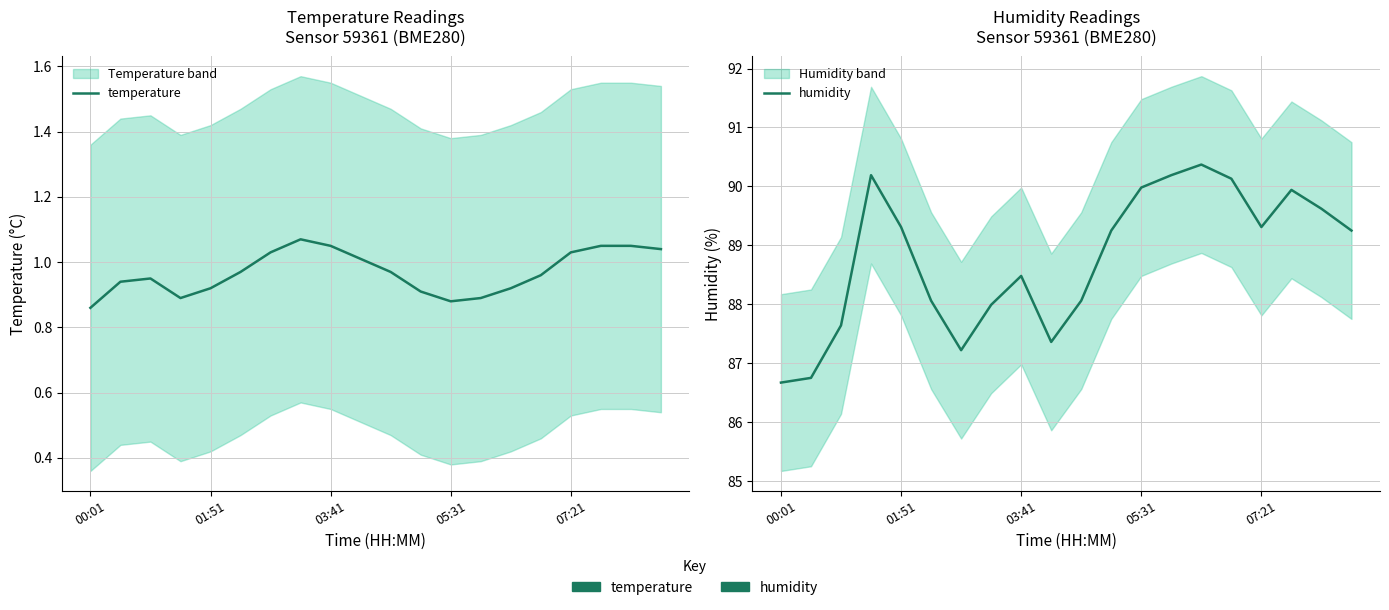

What value does the temperature series have at 14?

0.9